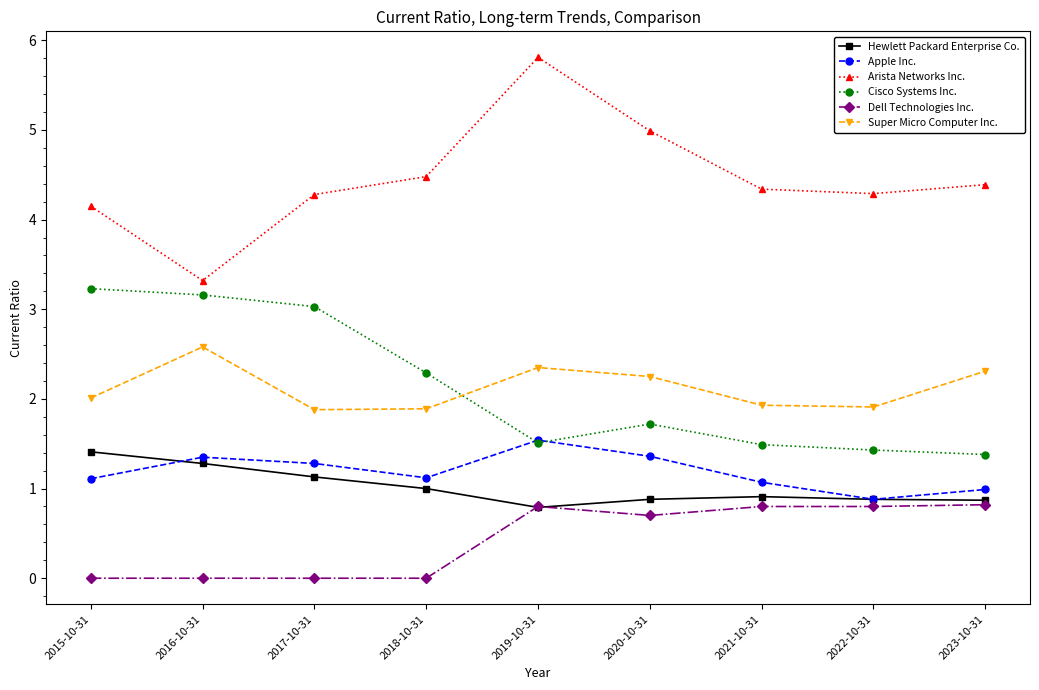

Count the number of data series in this chart.

6